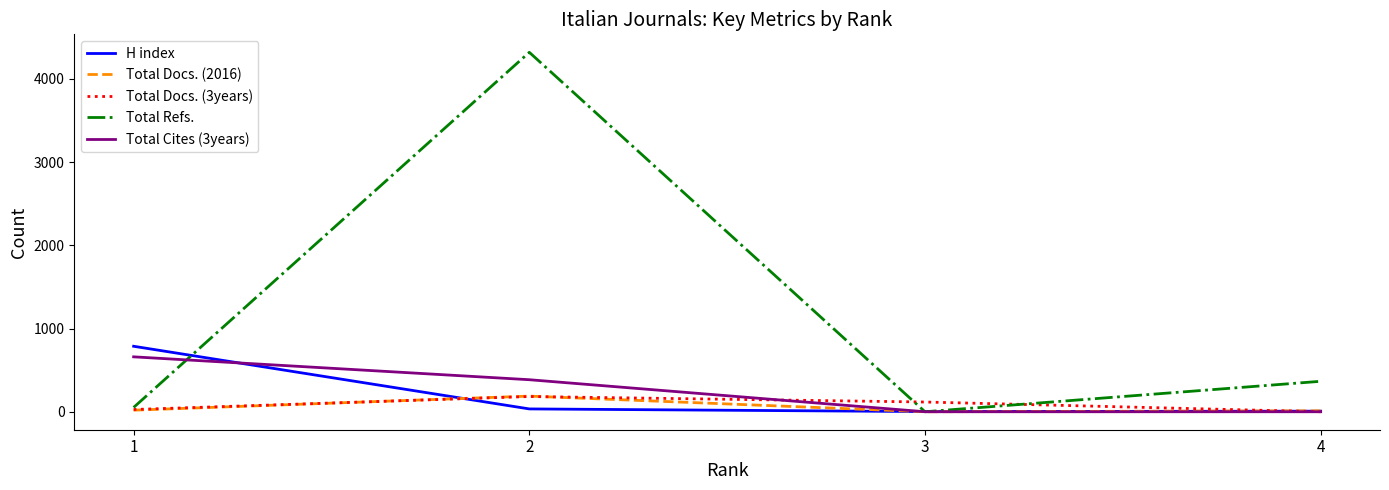

How many interior local peaks does the Total Docs. (3years) series have?

1